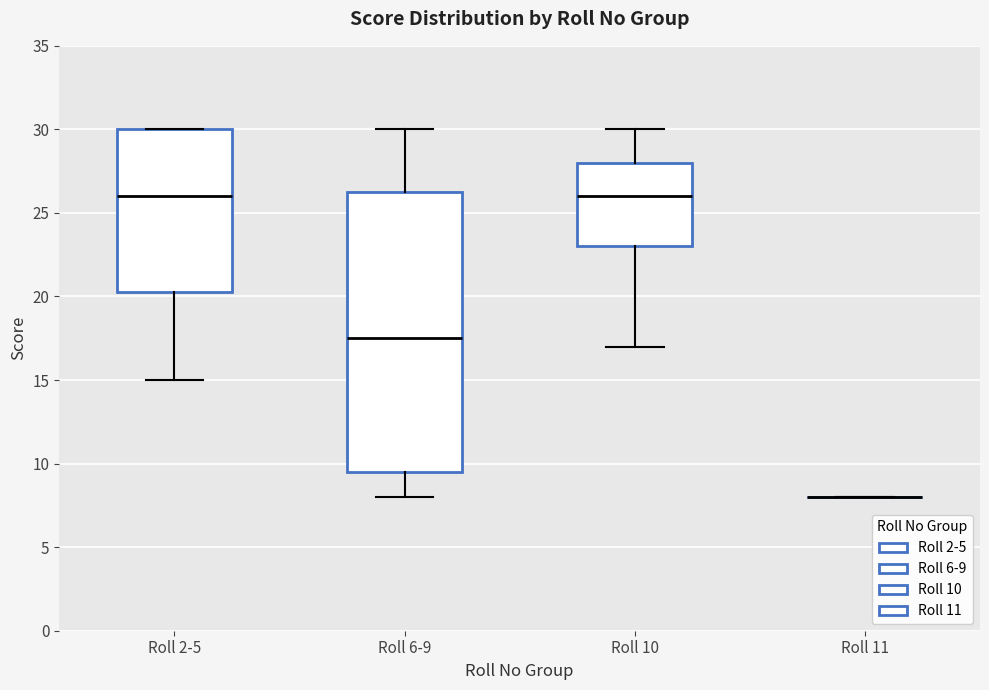

Where does the upper whisker of the box for Roll 6-9 end on the y-axis? The values are not printed on the chart, so give them approximately, as read against the axis.

30.0